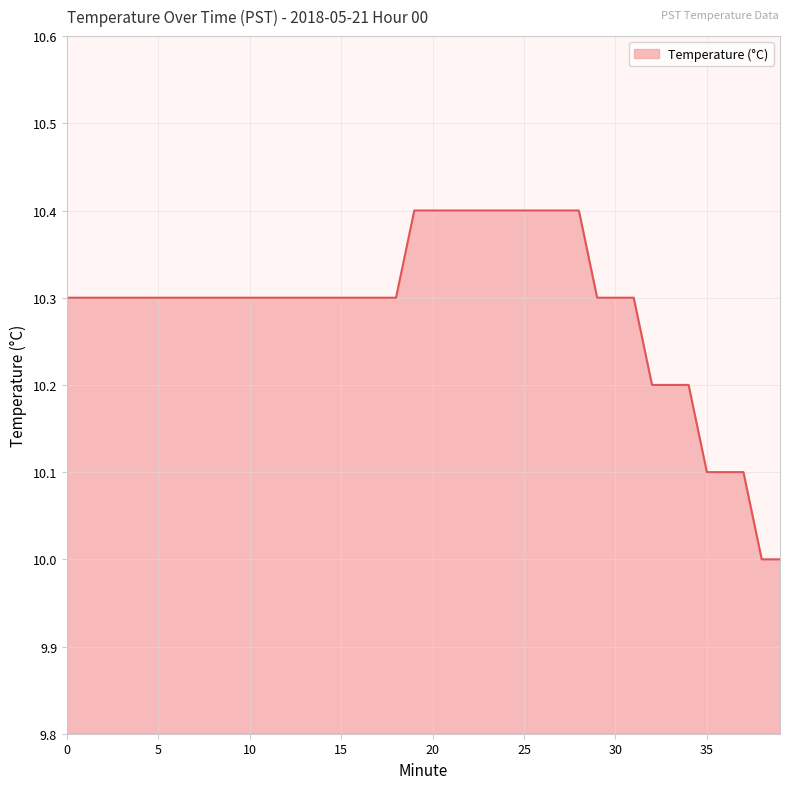

What is the sum of all values?

411.5